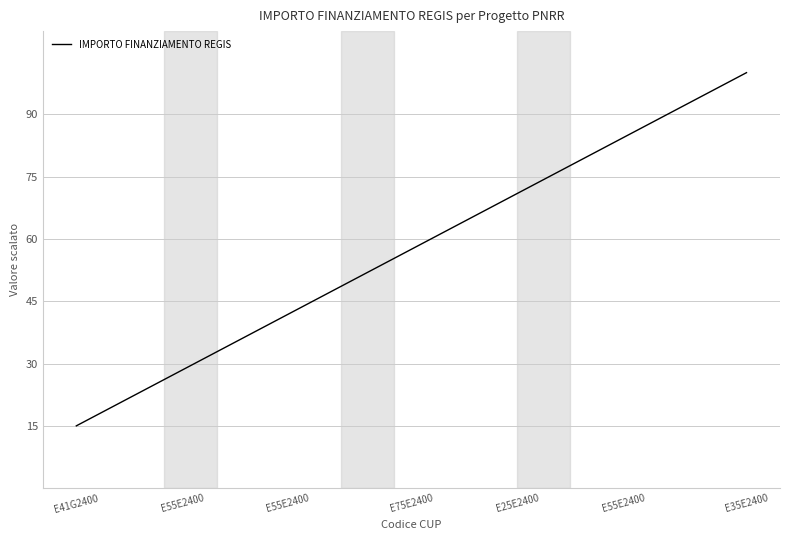

Reading left to right, list all the values displayed in this chart.

15.0	17.2	19.5	21.7	23.9	26.2	28.4	30.7	32.9	35.1	37.4	39.6	41.8	44.1	46.3	48.6	50.8	53.0	55.3	57.5	59.7	62.0	64.2	66.4	68.7	70.9	73.2	75.4	77.6	79.9	82.1	84.3	86.6	88.8	91.1	93.3	95.5	97.8	100.0